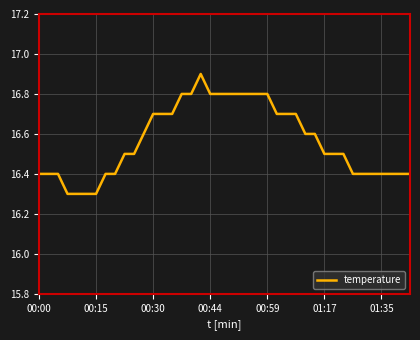

What is the difference between the maximum and minimum values?

0.6